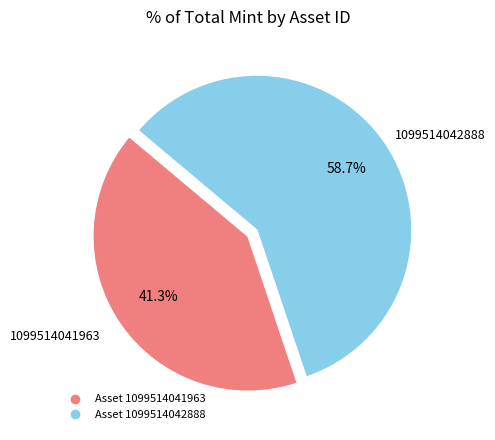

Is there a majority slice in this chart?

Yes